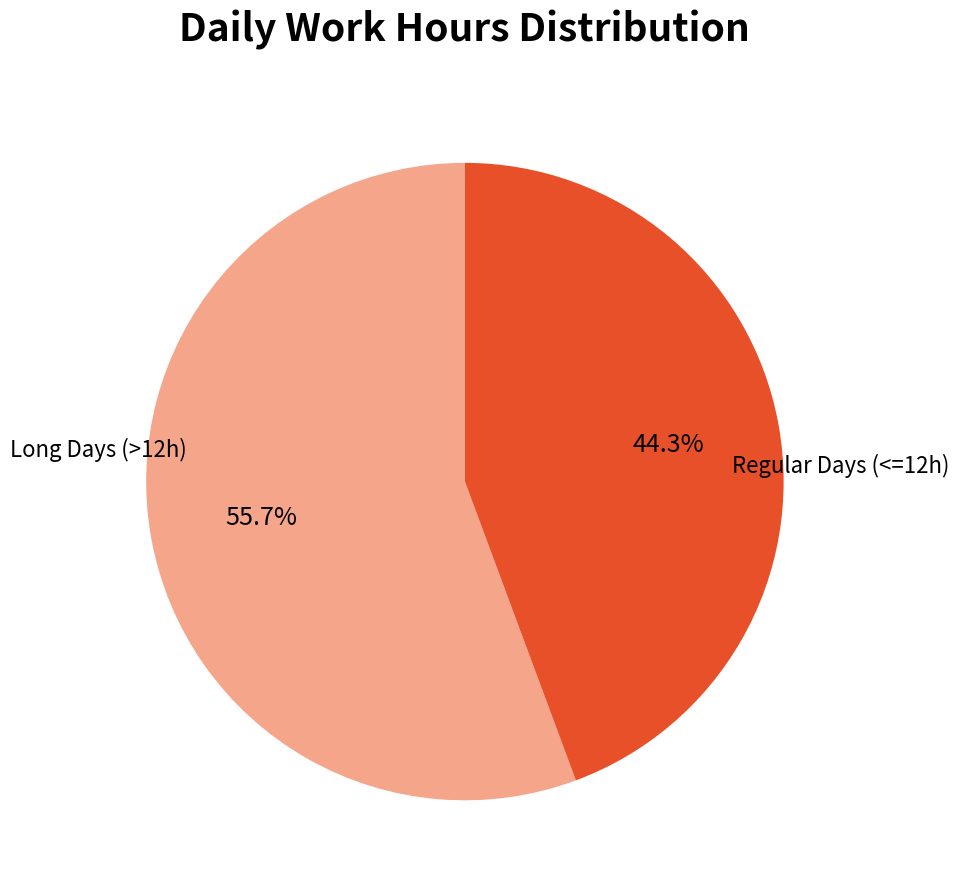

Is there any slice that represents more than half of the pie?

Yes